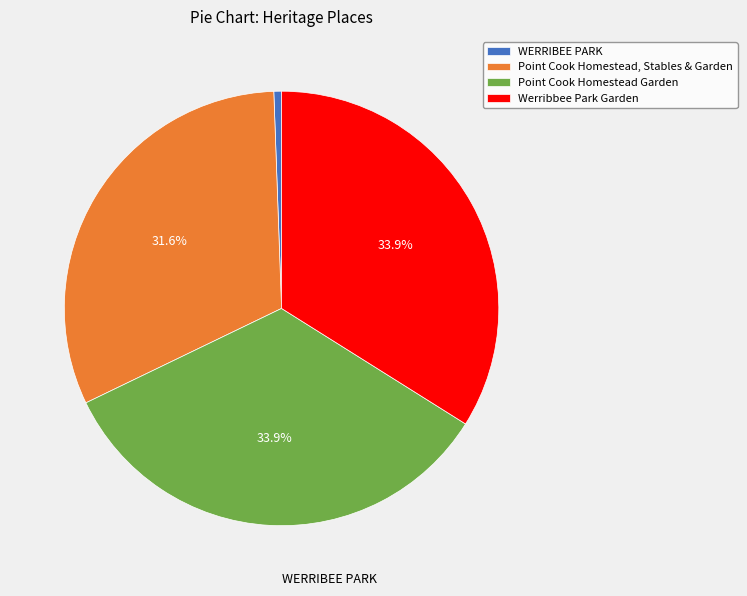

How many slices are in this pie chart?

4